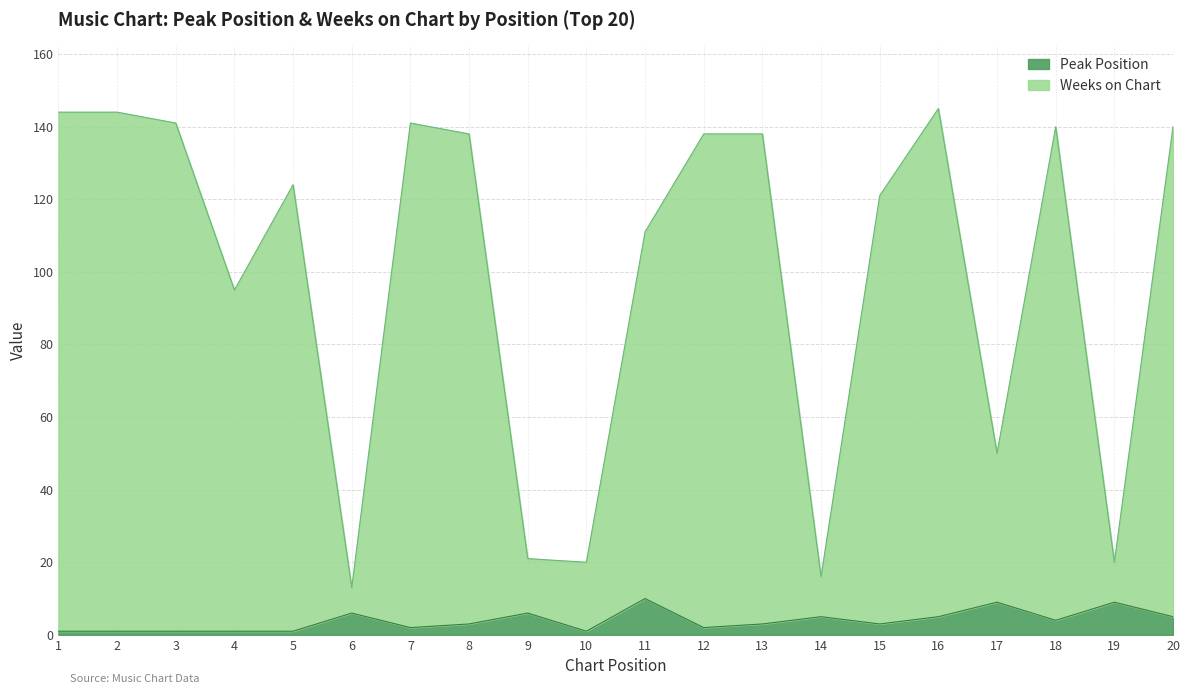

What is the value of the Weeks on Chart point at the 5th from the left?

124